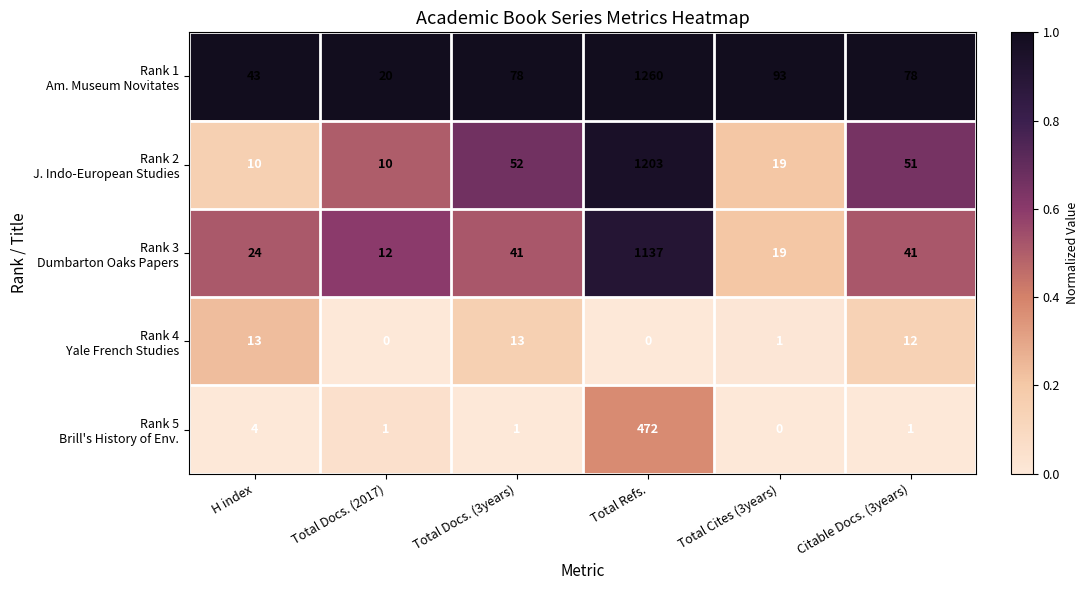

What is the spread (max minus min) of values at Total Docs. (2017)?

20